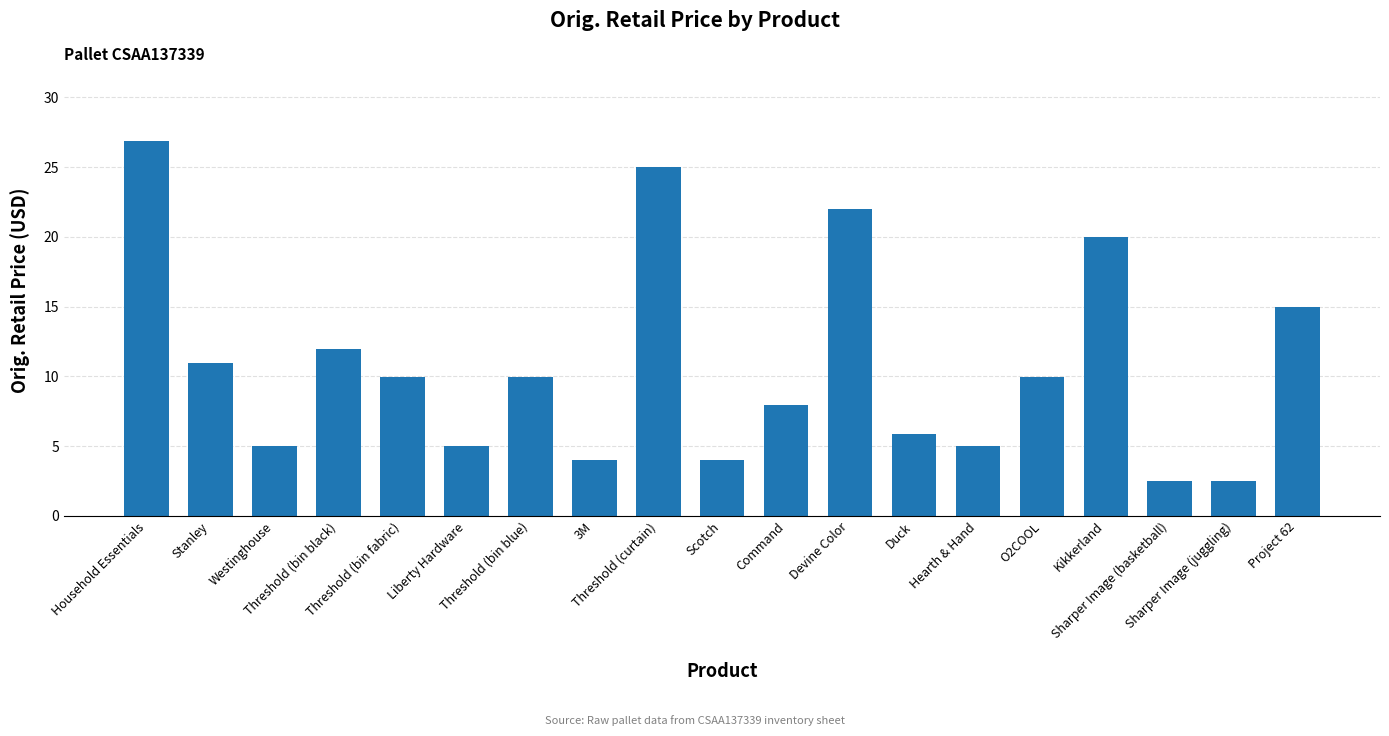

At which label is the value closest to 14?

Project 62